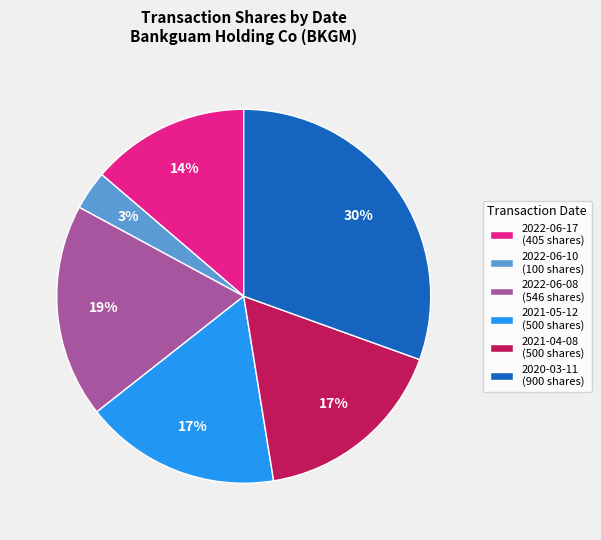

Is there any slice that represents more than half of the pie?

No